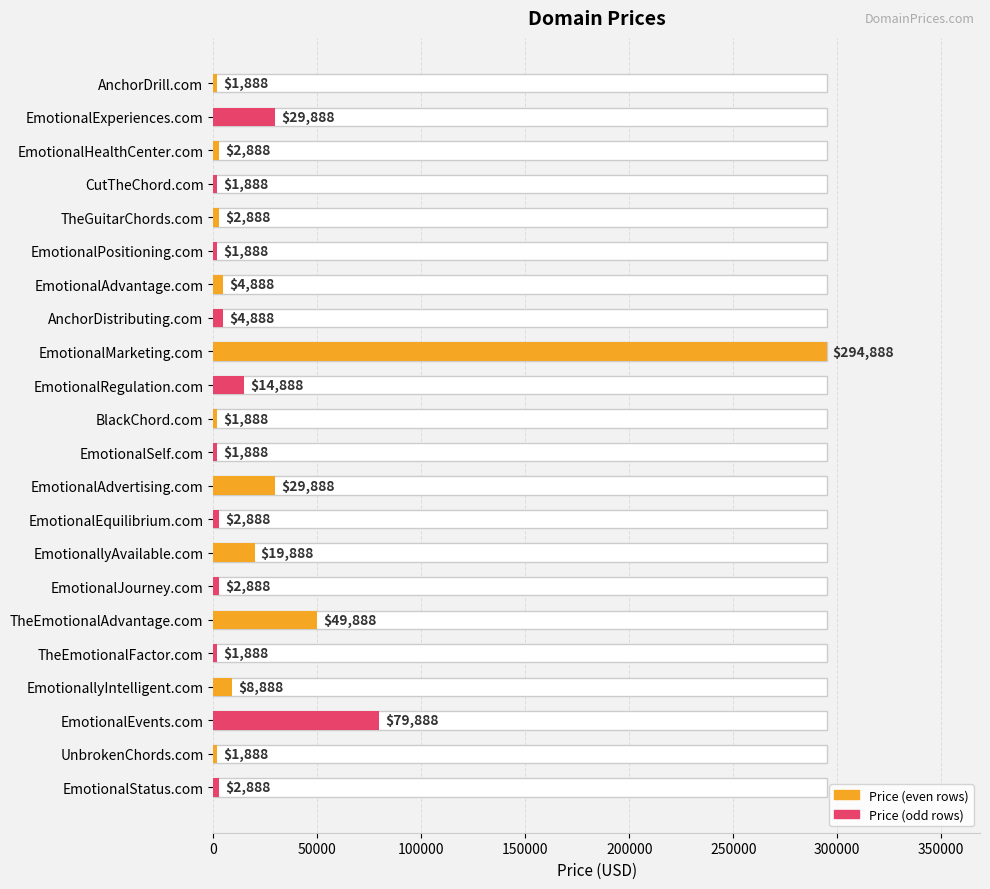

What value does the data have at AnchorDrill.com?

1888